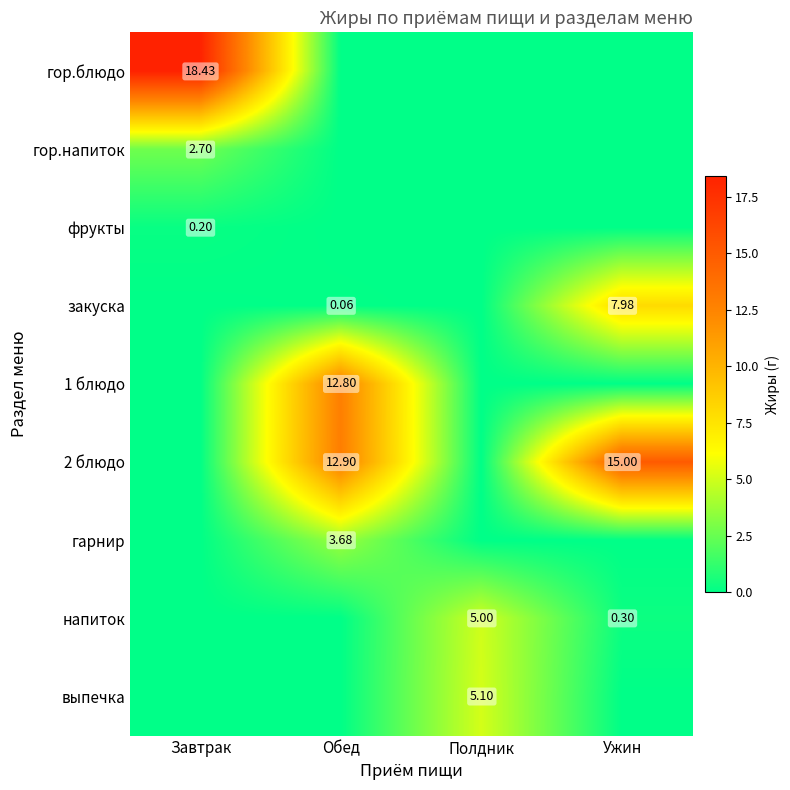

The закуска series shows 5.0 at Ужин. True or false?

False